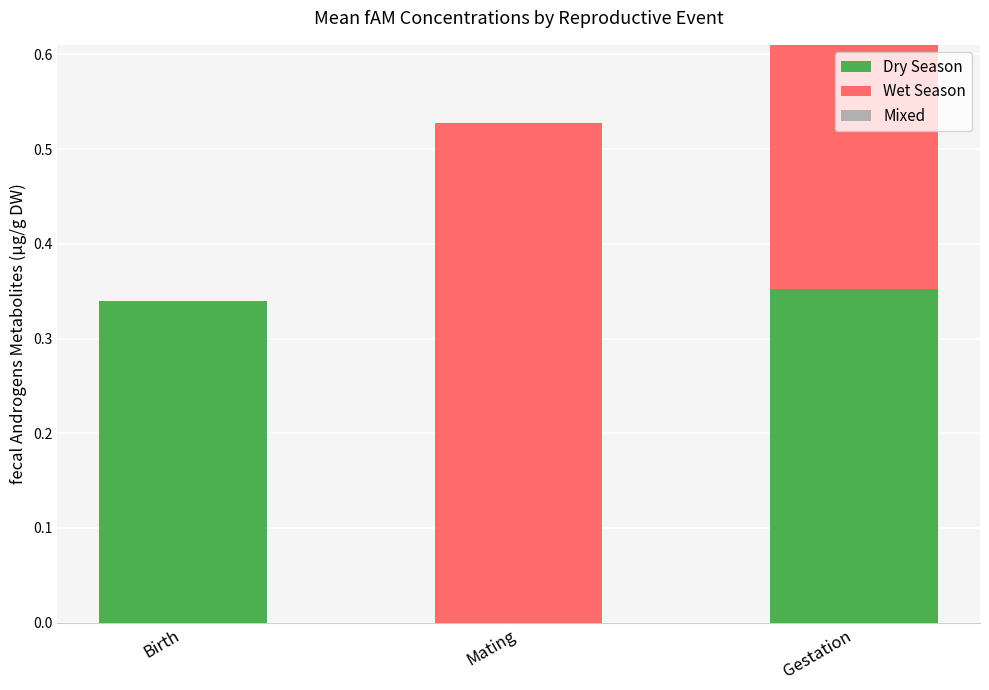

Are the bars horizontal?

No